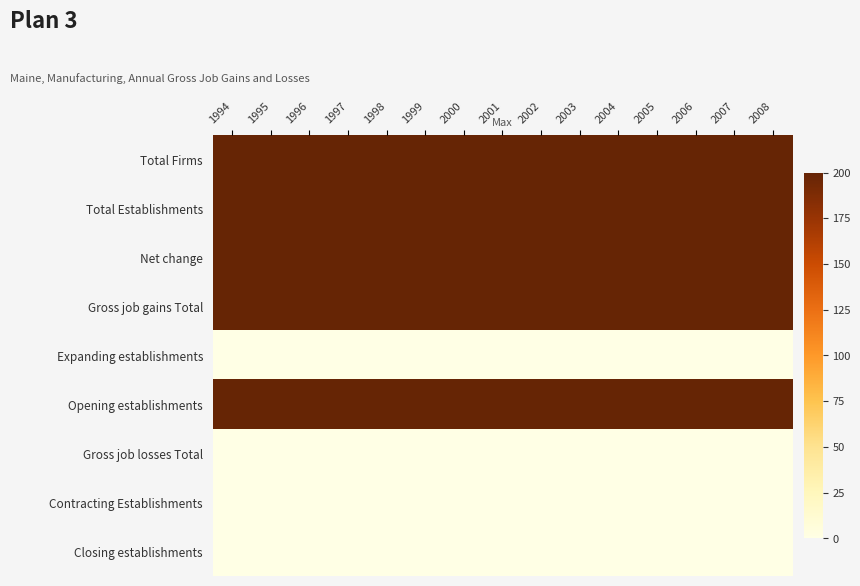

What is the total value across all series at 2000?

1000